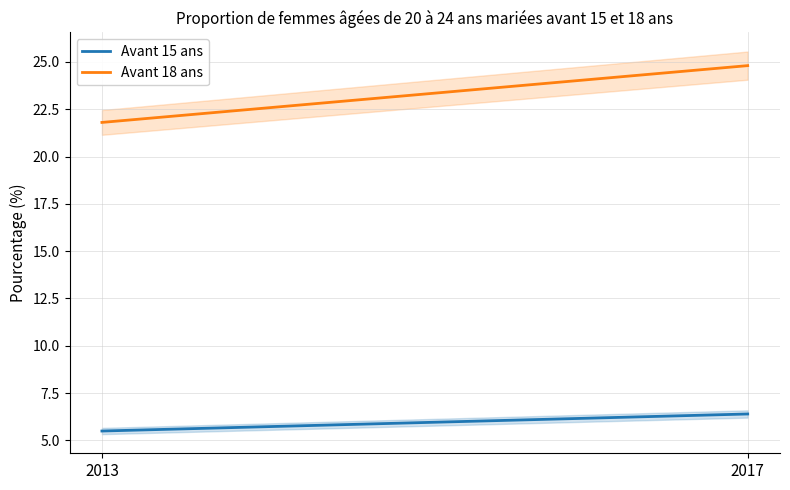

What is the approximate value of Avant 18 ans at 2013?

21.8